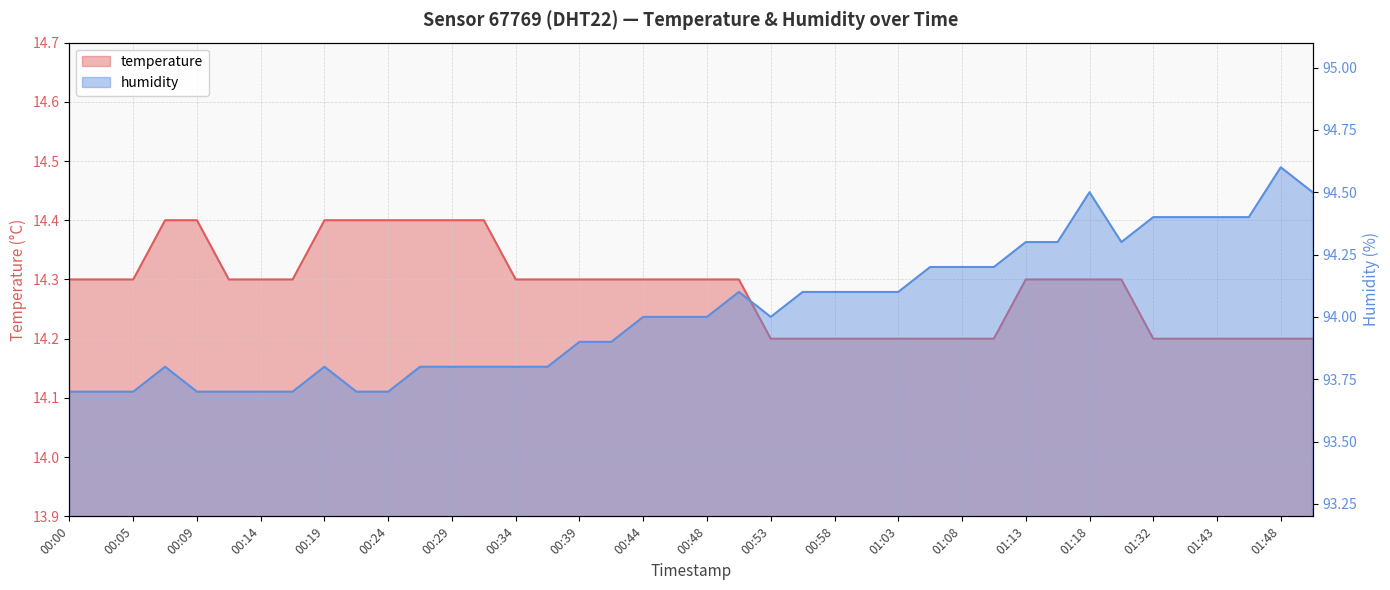

Between 01:01 and 00:24, which is larger?

00:24